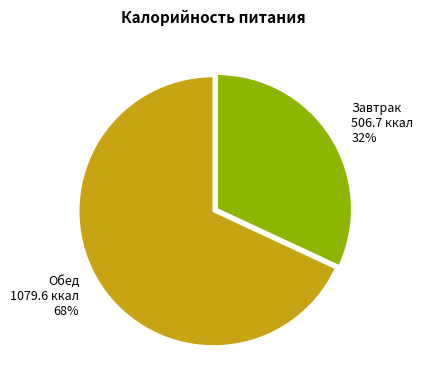

Do Обед and Завтрак together represent more than half of the pie?

Yes